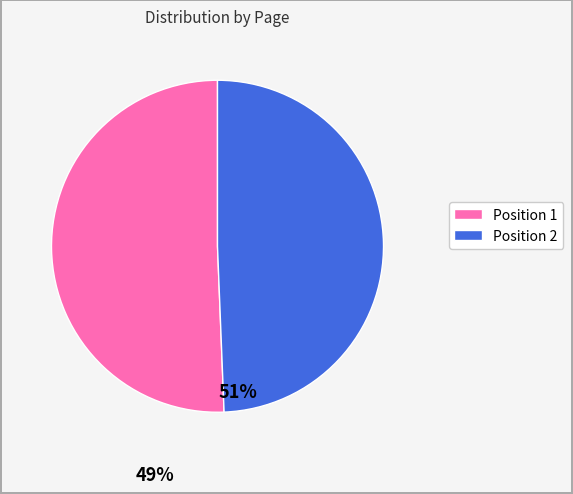

Which slice represents more than half of the pie?

Position 1